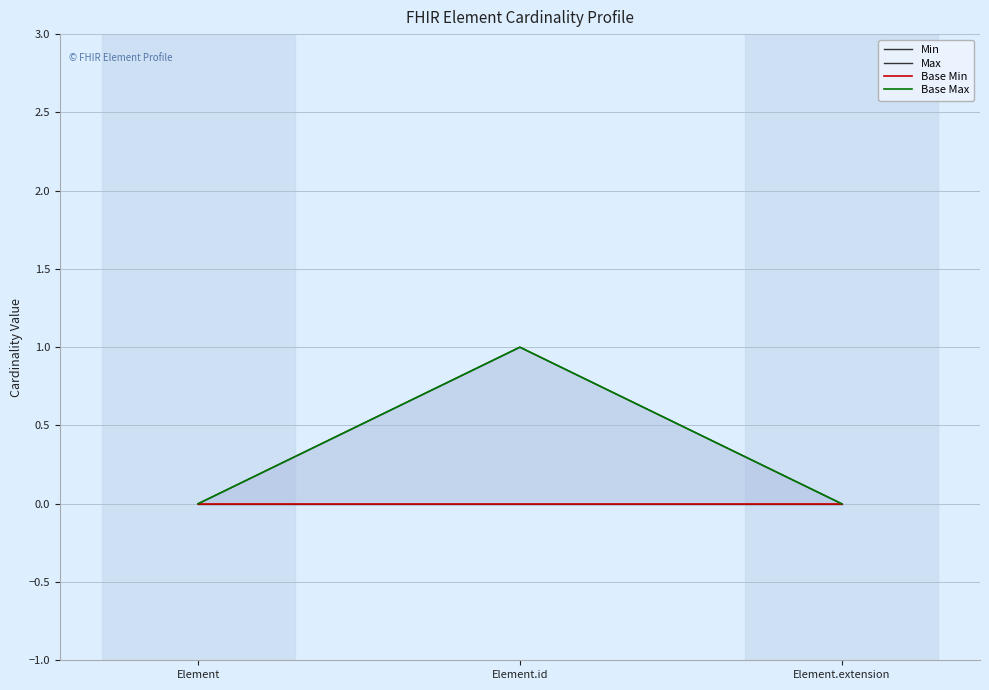

Which series changed the most between Element.id and Element.extension?

Max